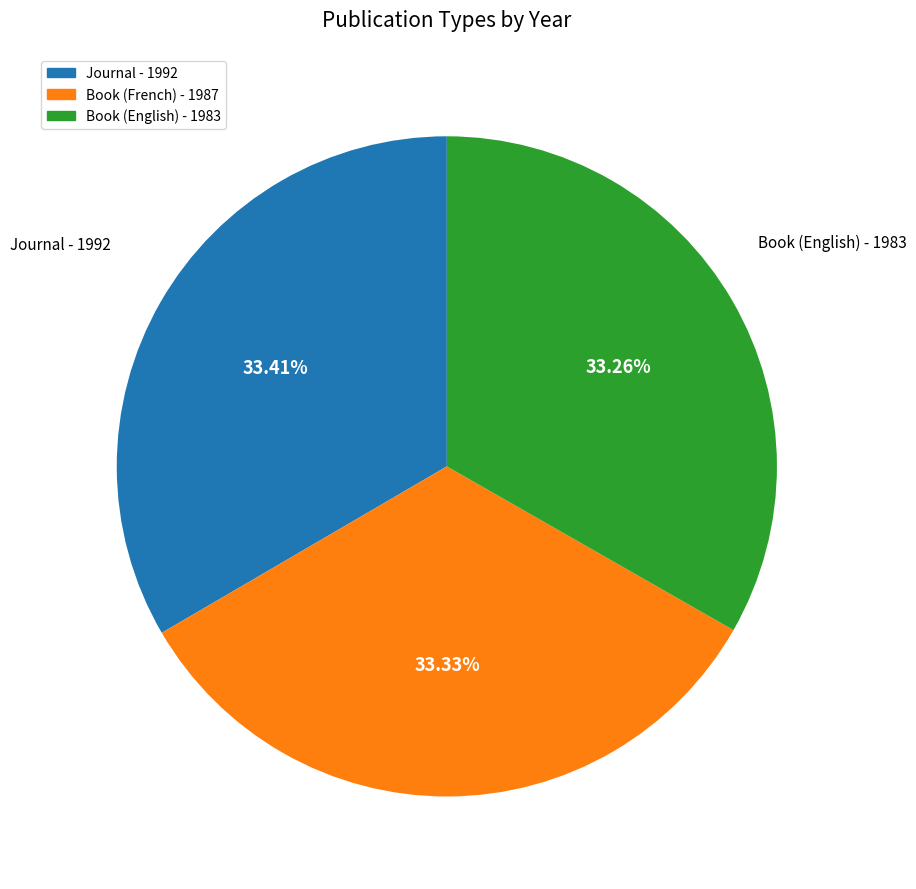

Is Book (French) - 1987 the majority of the pie?

No